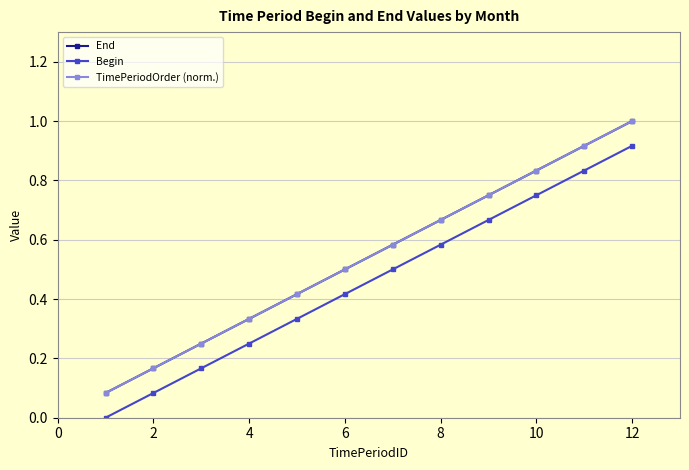

What is the highest value of the TimePeriodOrder (norm.) series?

1.0